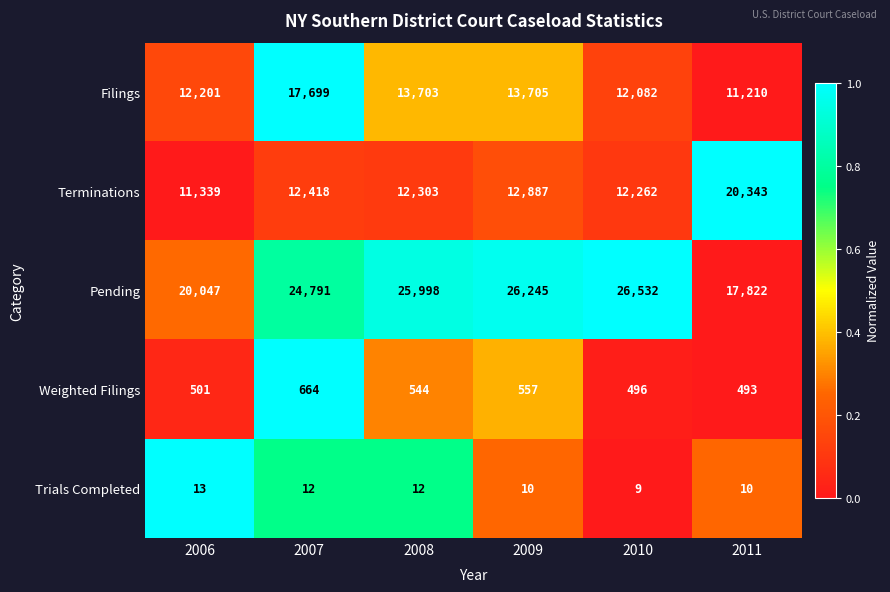

What is the spread (max minus min) of values at 2006?

20034